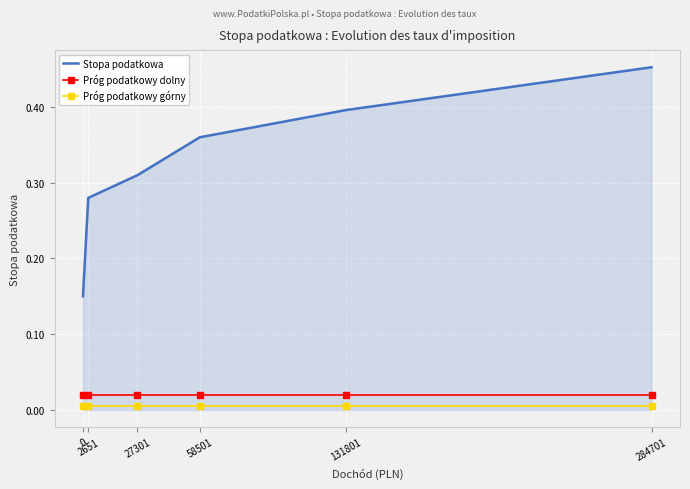

True or false: Stopa podatkowa and Próg podatkowy górny cross at least once.

False